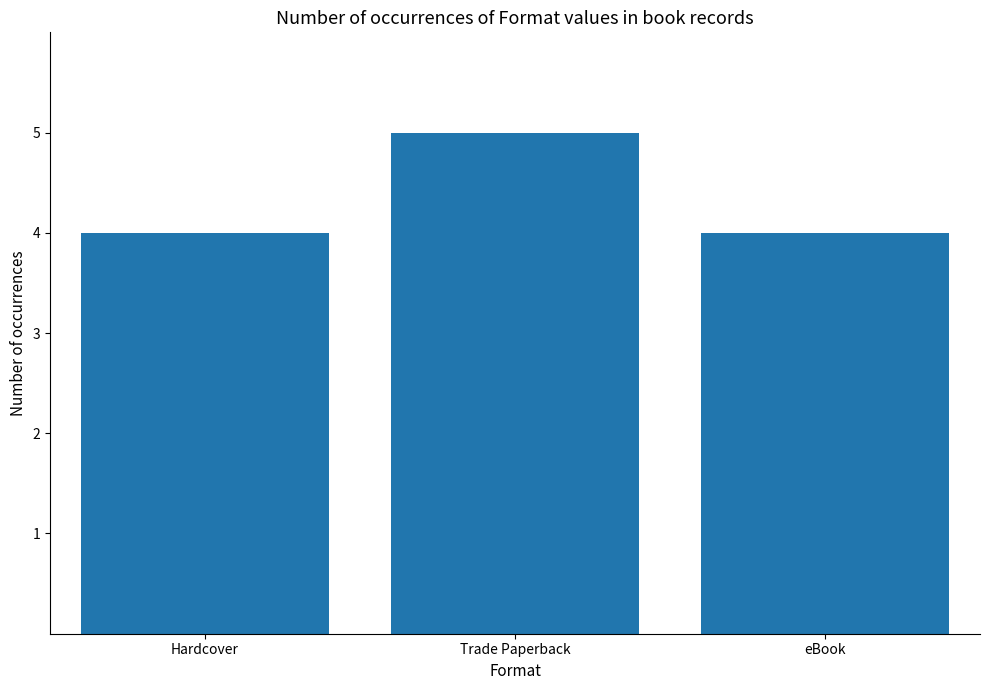

True or false: the data shows 4 at eBook.

True